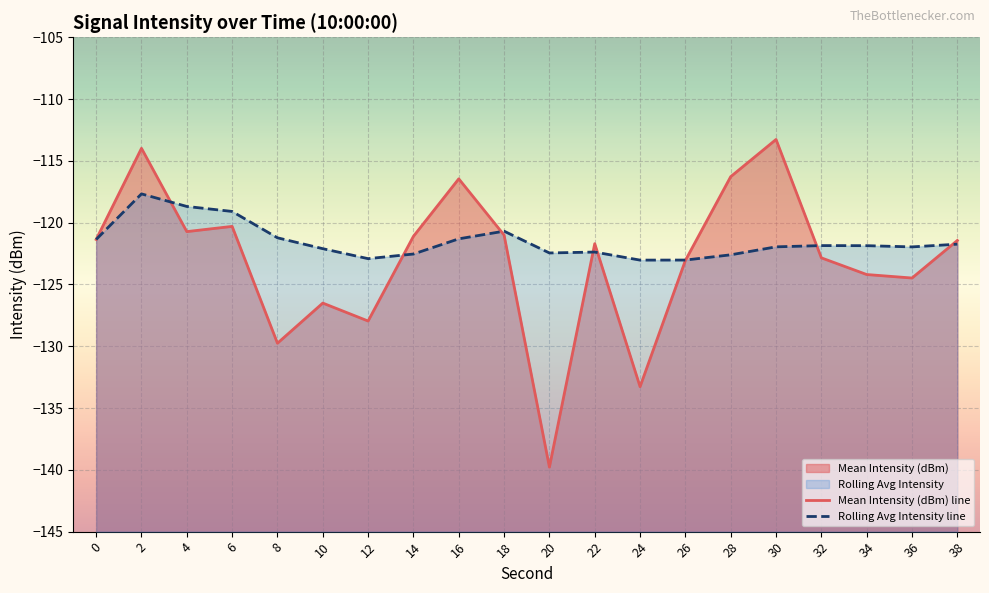

At which category does Rolling Avg Intensity line reach its first local valley?

12